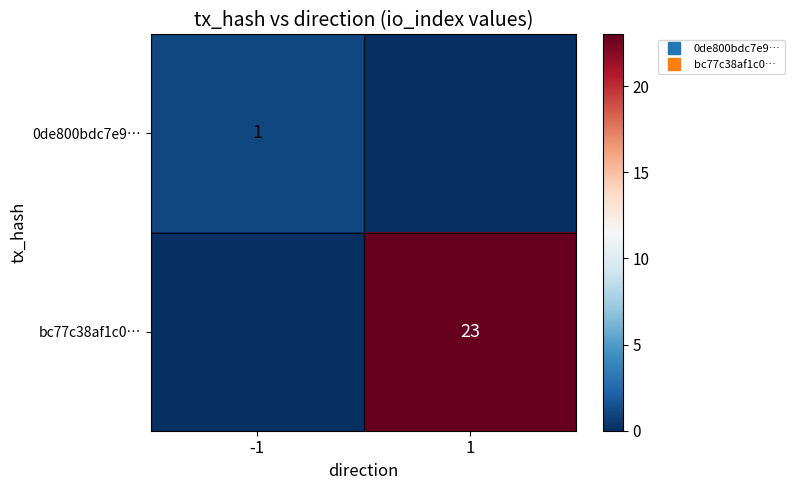

True or false: 0de800bdc7e9… has a value of 0 at 1.

True